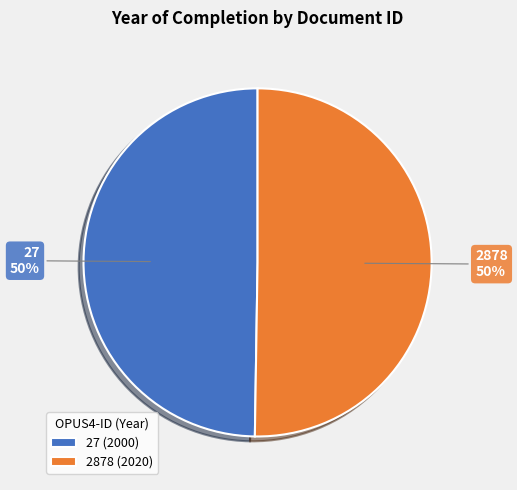

To the nearest percent, what is the average slice percentage?

50%